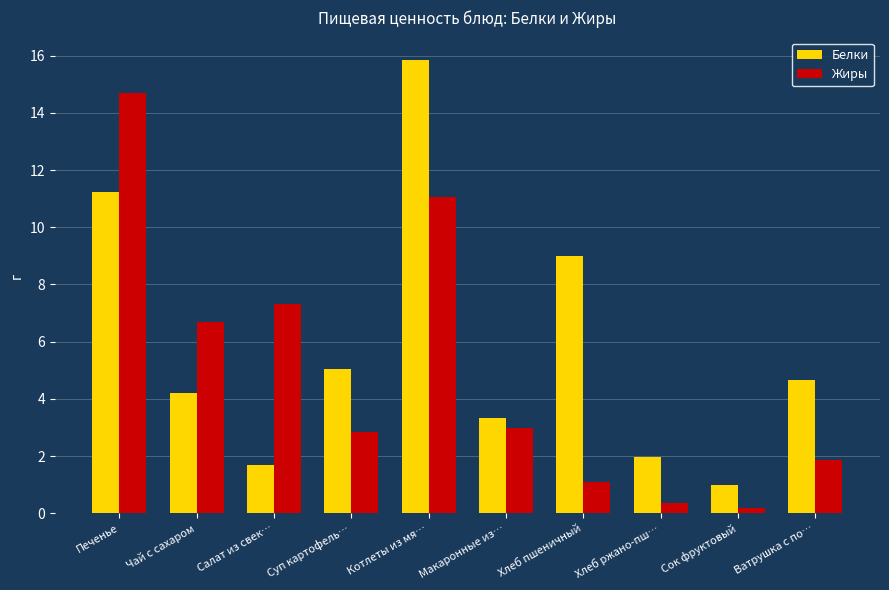

List the series in order of their peak value, lowest first.

Жиры, Белки